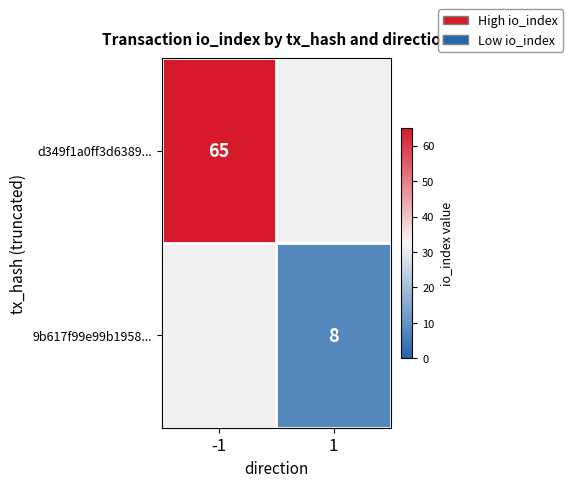

How many distinct data groups are displayed?

2